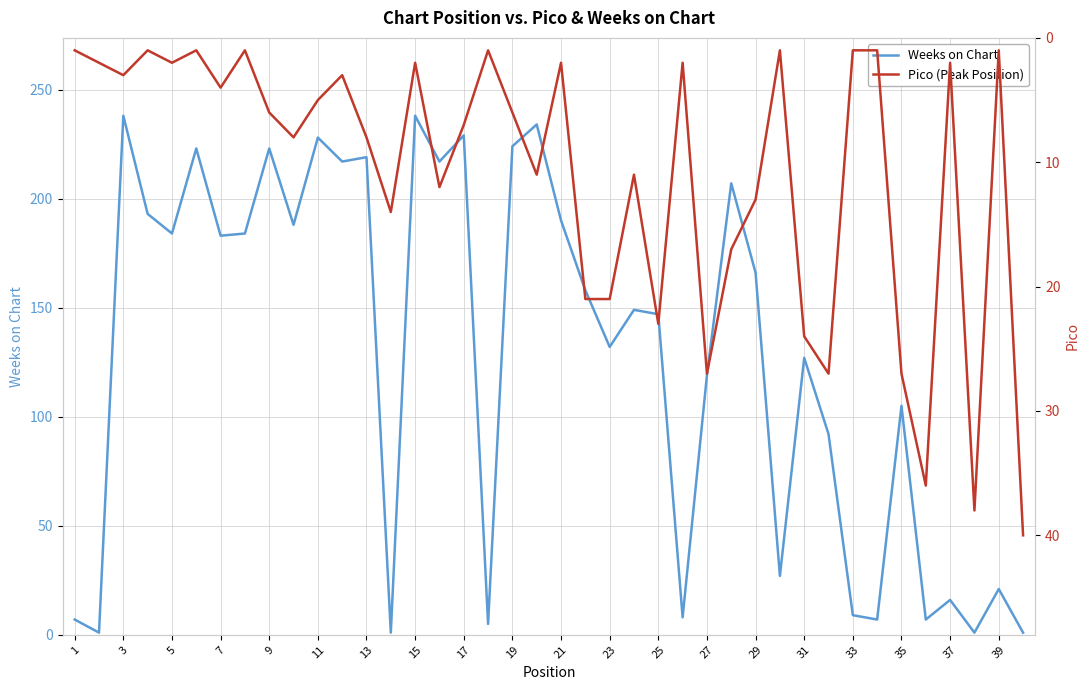

How many interior local peaks does the Pico (Peak Position) series have?

12